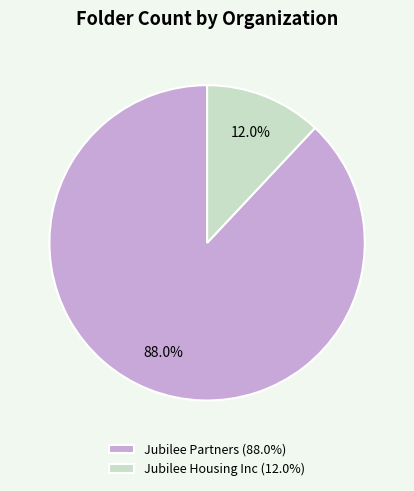

To the nearest percent, what is the difference between the largest and smallest slice percentages?

76%